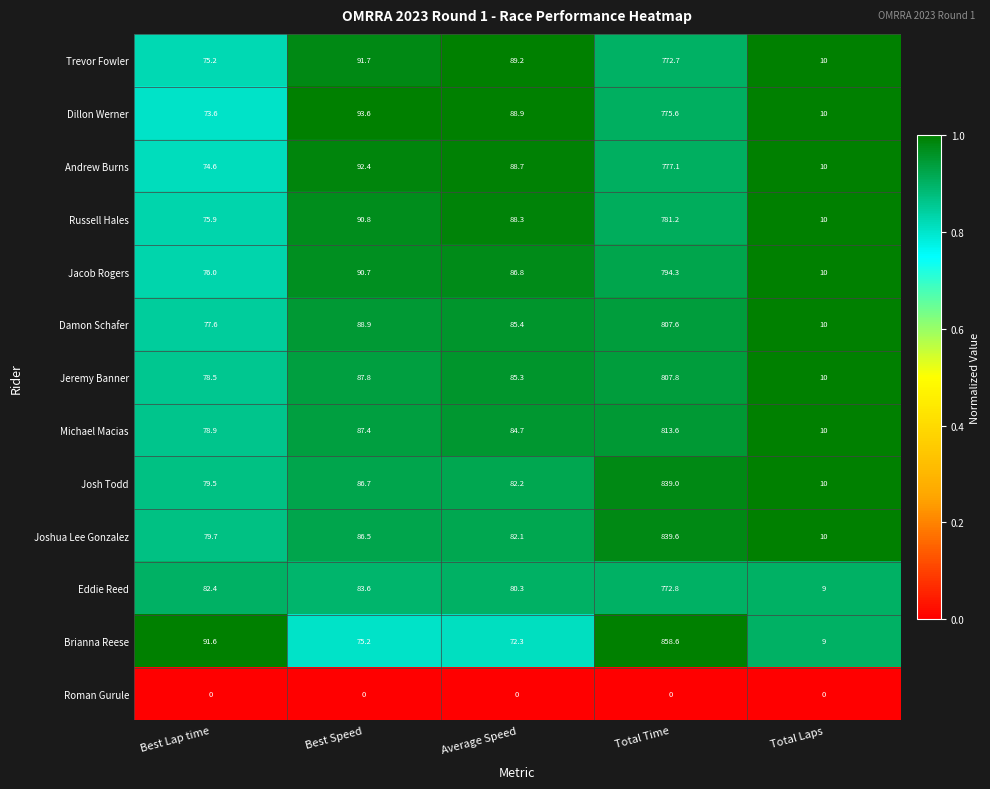

What is the spread (max minus min) of values at Total Laps?

10.0